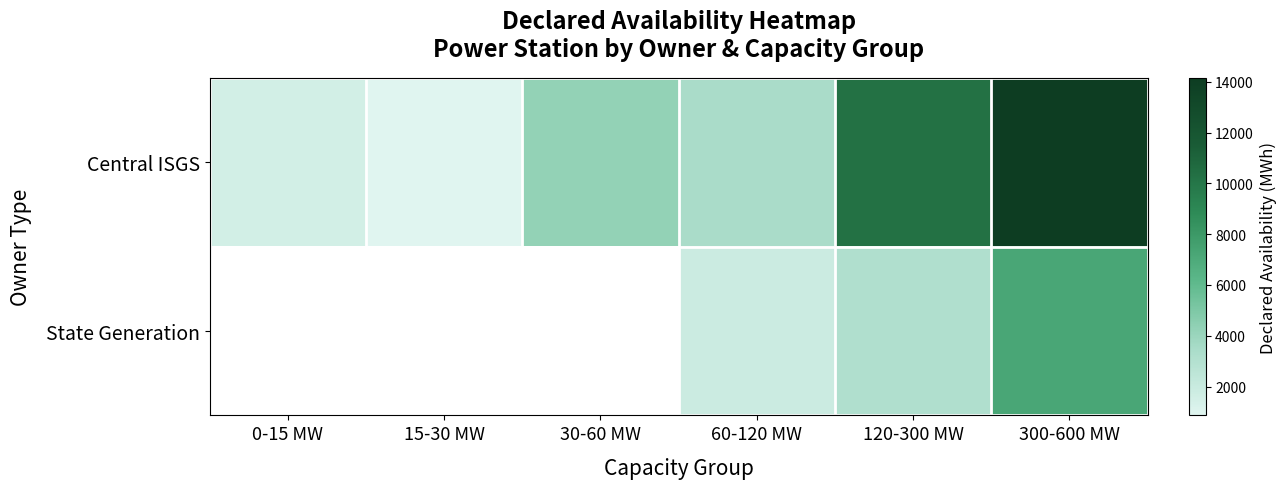

Which series has the largest range (max minus min)?

Central ISGS